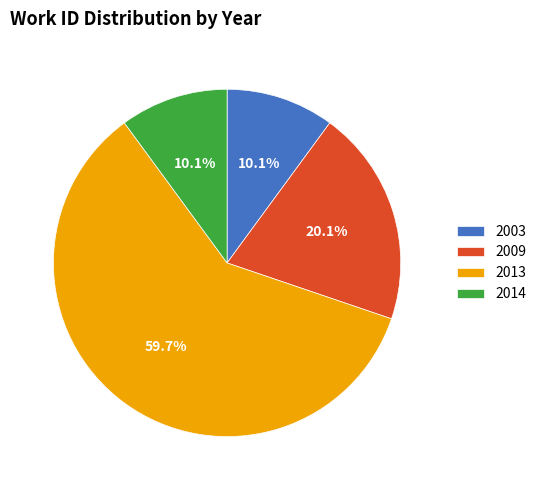

Is there a majority slice in this chart?

Yes